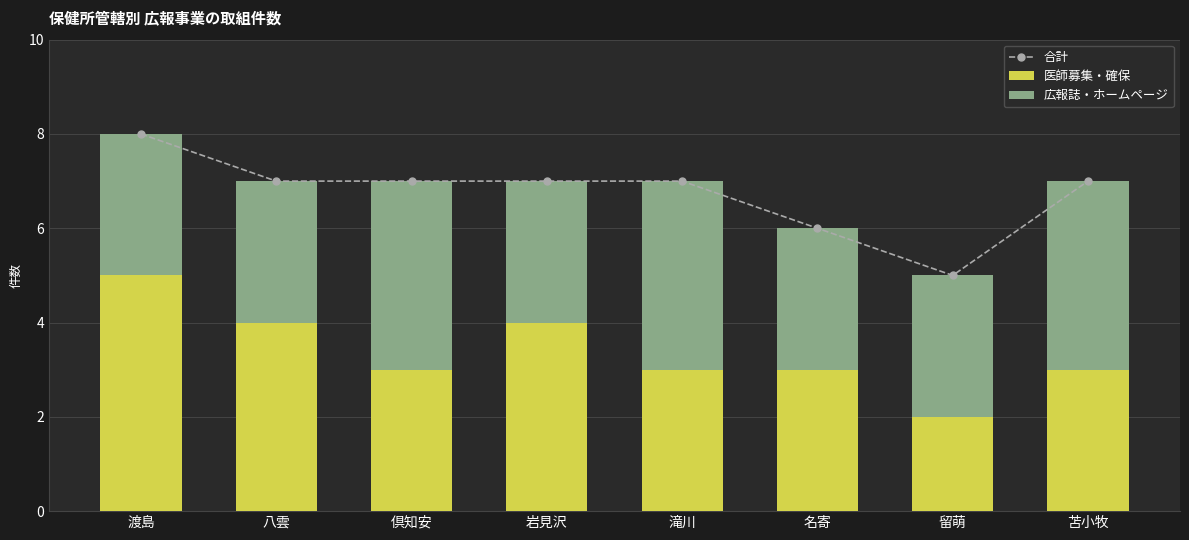

What is the difference between the maximum and minimum values in the 医師募集・確保 series?

3